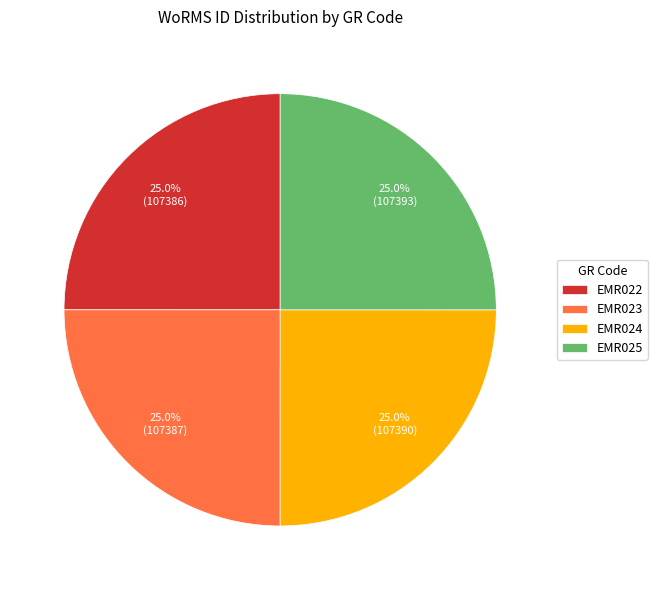

Is there any slice that represents more than half of the pie?

No